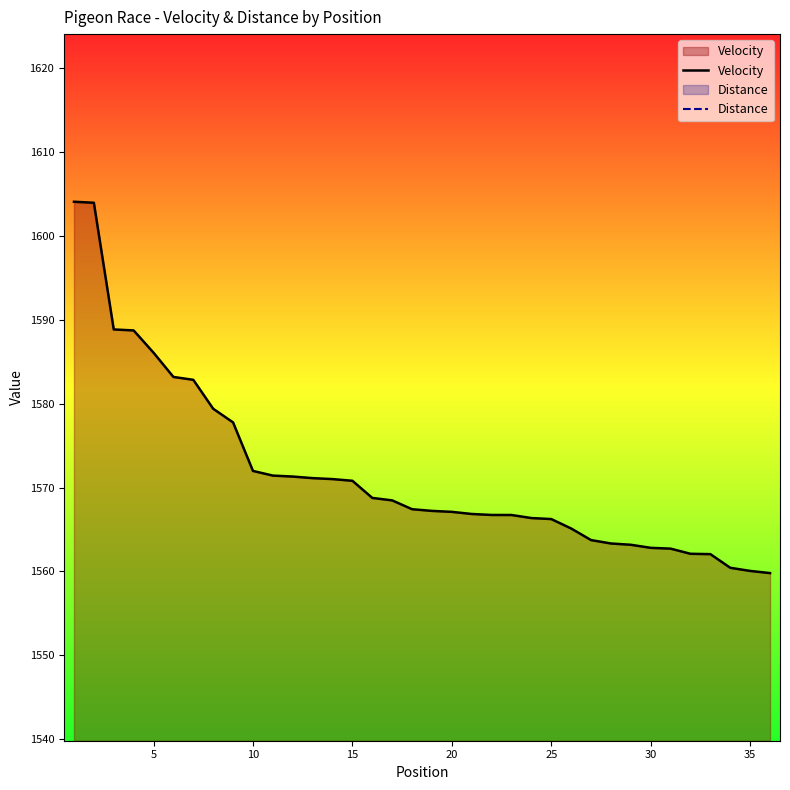

How many categories are shown in the chart?

36